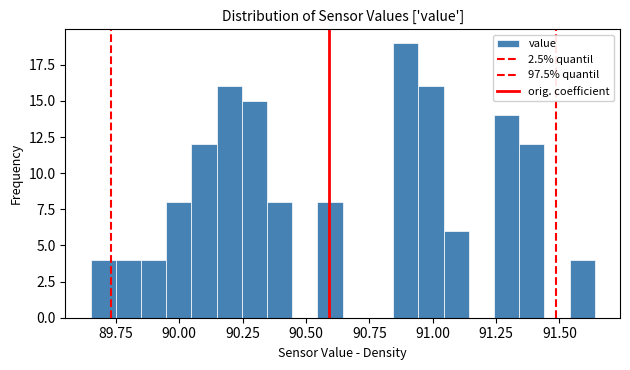

Around what value on the x-axis is the tallest bar? Give the approximate position of its centre, as read against the axis.

90.90